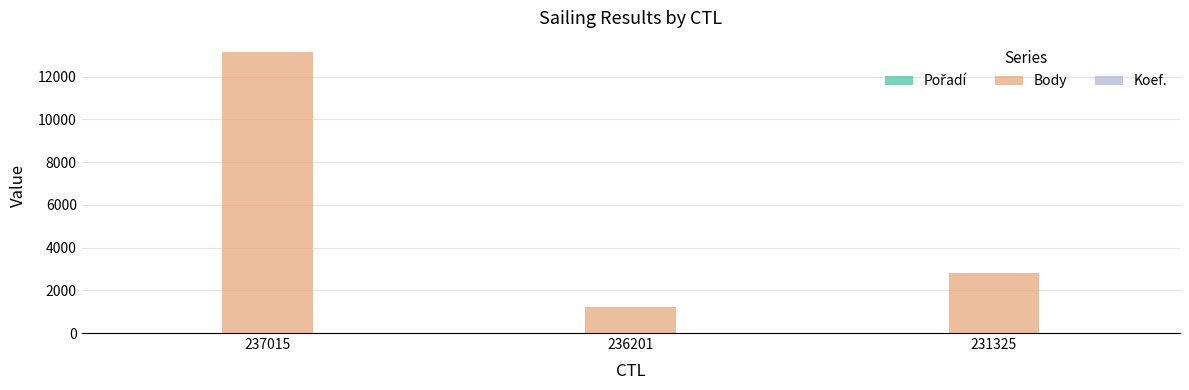

Which series has the largest total across all categories?

Body